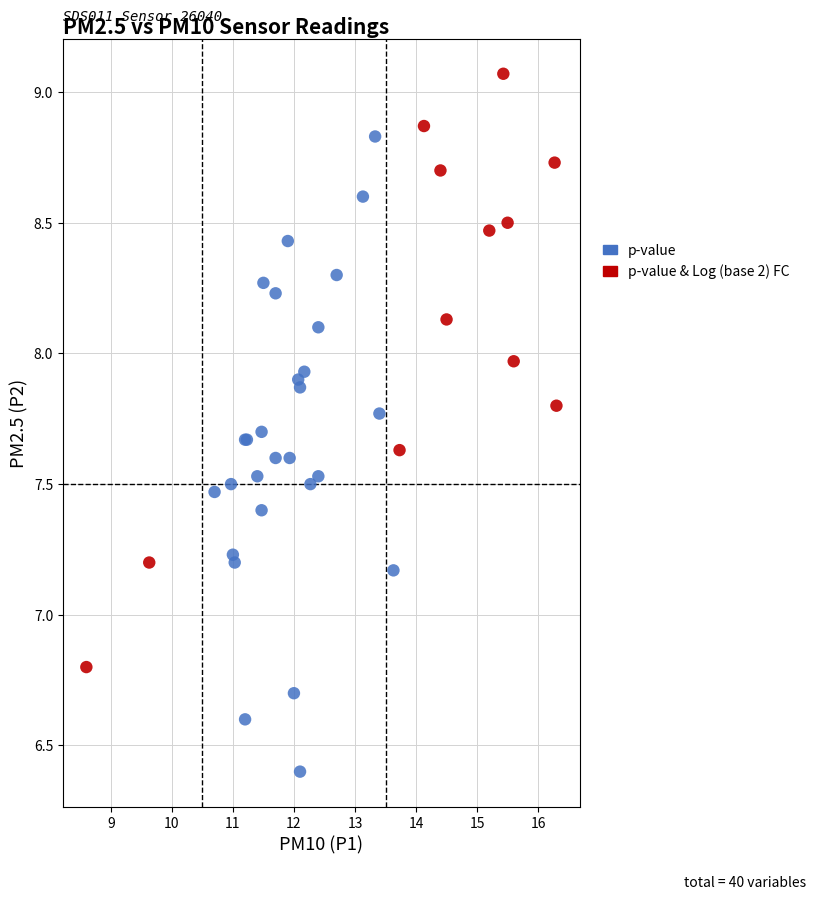

Which series has the widest spread of Y values?

p-value